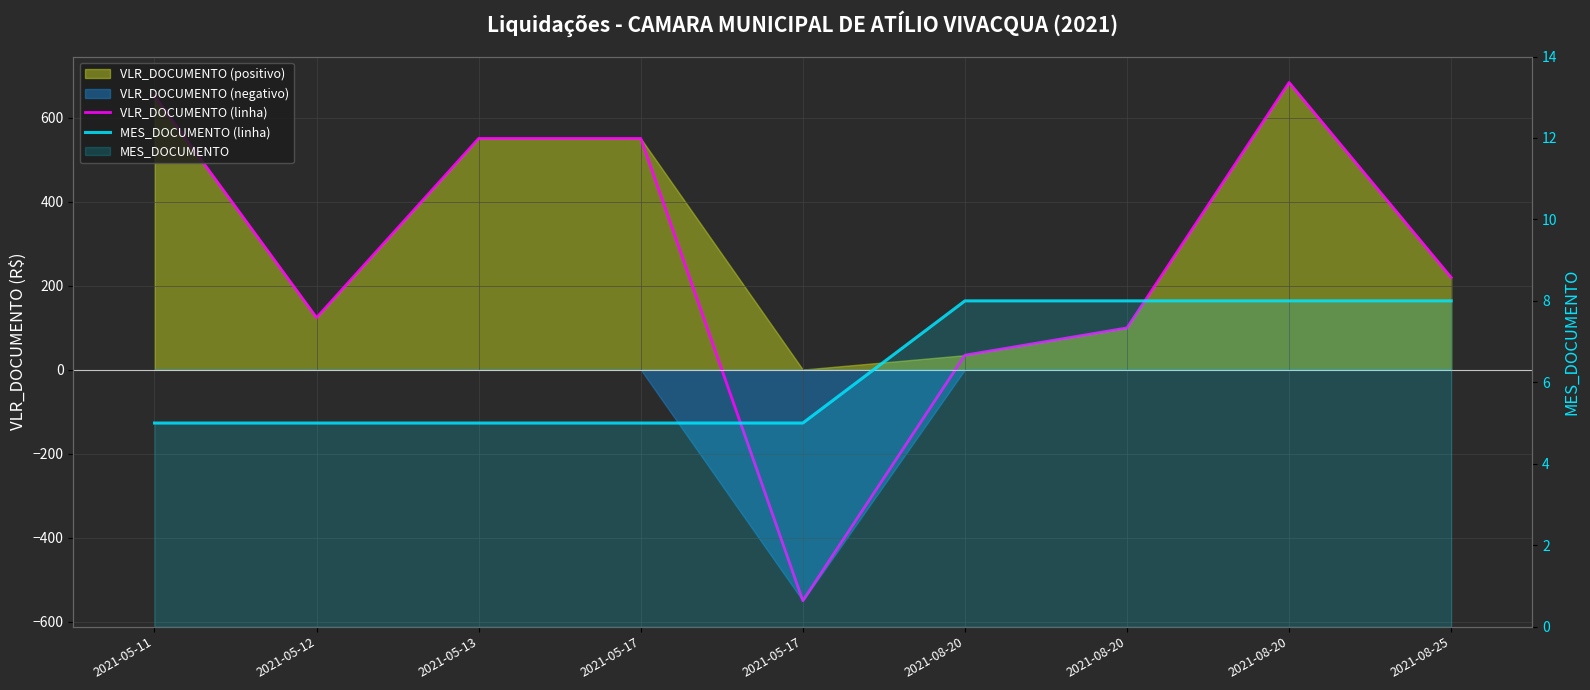

Rank the series by their maximum value, from highest to lowest.

VLR_DOCUMENTO (linha), MES_DOCUMENTO (linha)